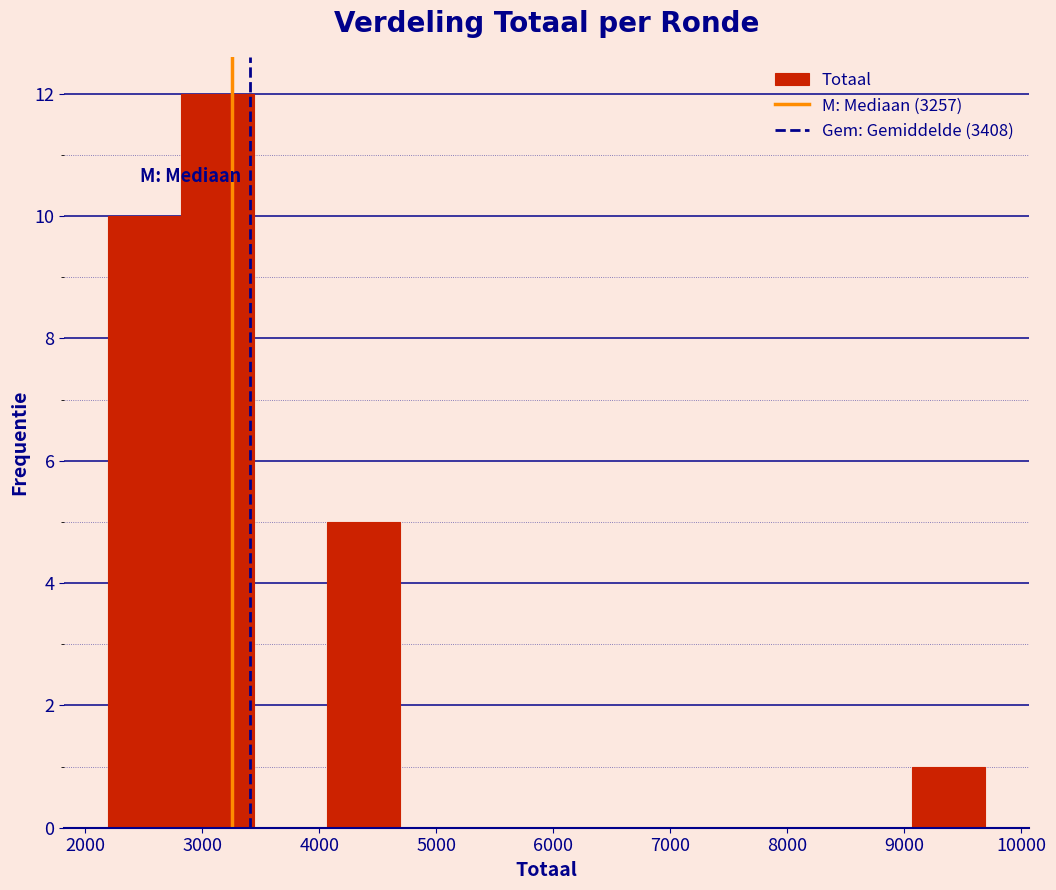

Reading left to right, list every bar in this chart as the range it spans on the x-axis followed by its height. Neither the bar edges nor the heights are printed on the chart, so give them approximately, as read against the axes.

2200 to 2800: 10
2800 to 3400: 12
3400 to 4100: 0
4100 to 4700: 5
4700 to 5300: 0
5300 to 5900: 0
5900 to 6600: 0
6600 to 7200: 0
7200 to 7800: 0
7800 to 8400: 0
8400 to 9100: 0
9100 to 9700: 1